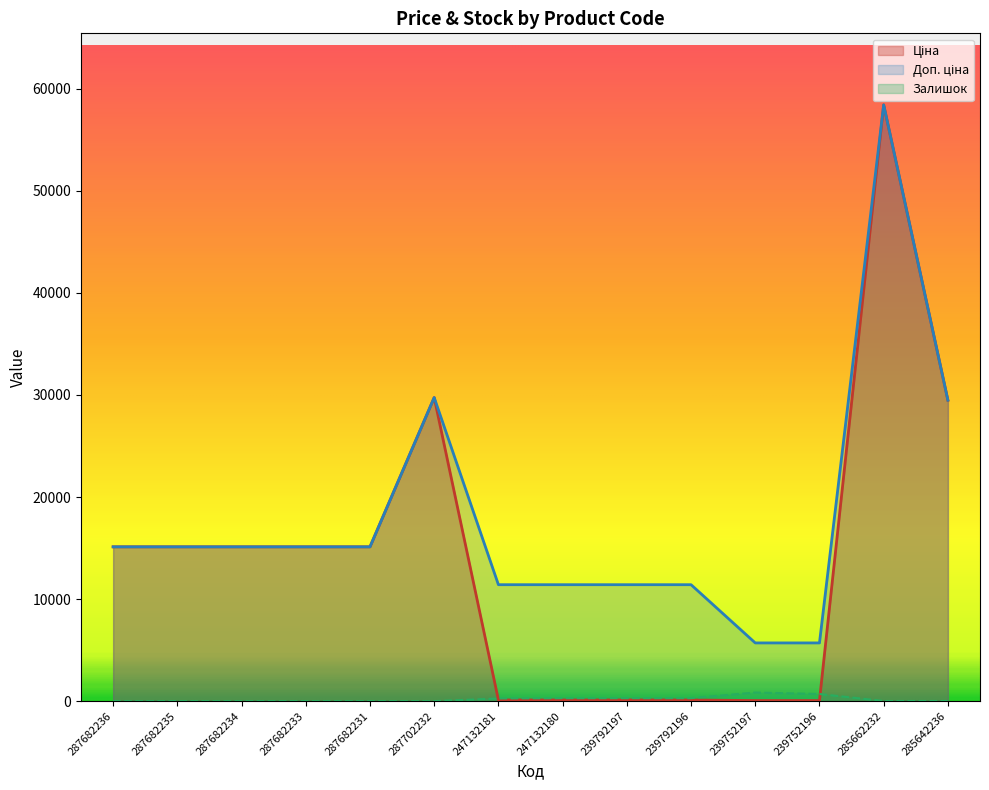

Reading left to right, extract all data points from this chart.

Ціна: 15120.0	15120.0	15120.0	15120.0	15120.0	29747.2	114.1	114.1	114.1	114.1	57.0	57.0	58426.5	29491.5
Доп. ціна: 15120.0	15120.0	15120.0	15120.0	15120.0	29747.2	11410.0	11410.0	11410.0	11410.0	5705.0	5705.0	58426.5	29491.5
Залишок: 0.0	0.0	0.0	0.0	0.0	0.0	260.0	290.0	289.0	290.0	845.0	698.0	14.0	16.0